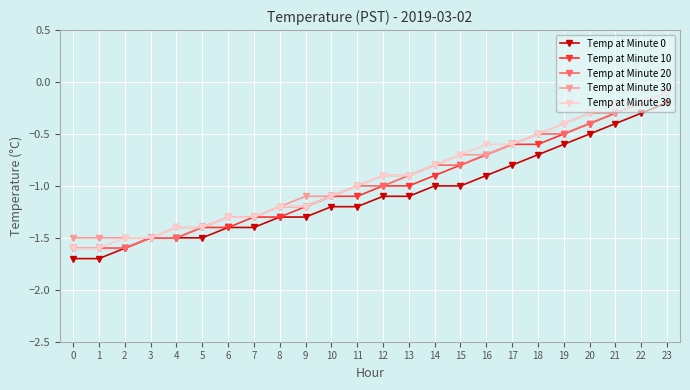

Count the number of data series in this chart.

5